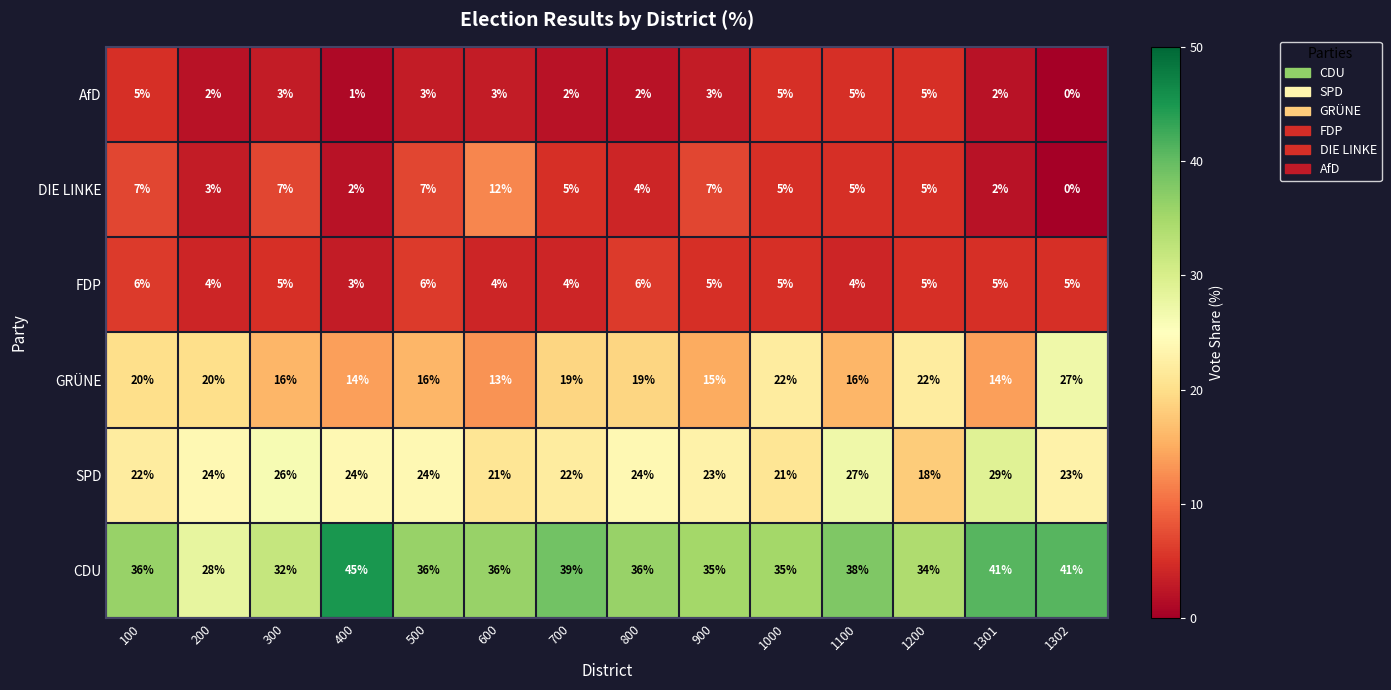

What is the total value across all series at 700?

91